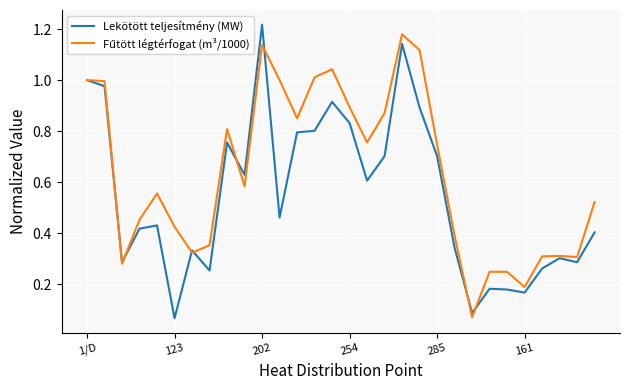

Which series has the largest total across all categories?

Fűtött légtérfogat (m³/1000)